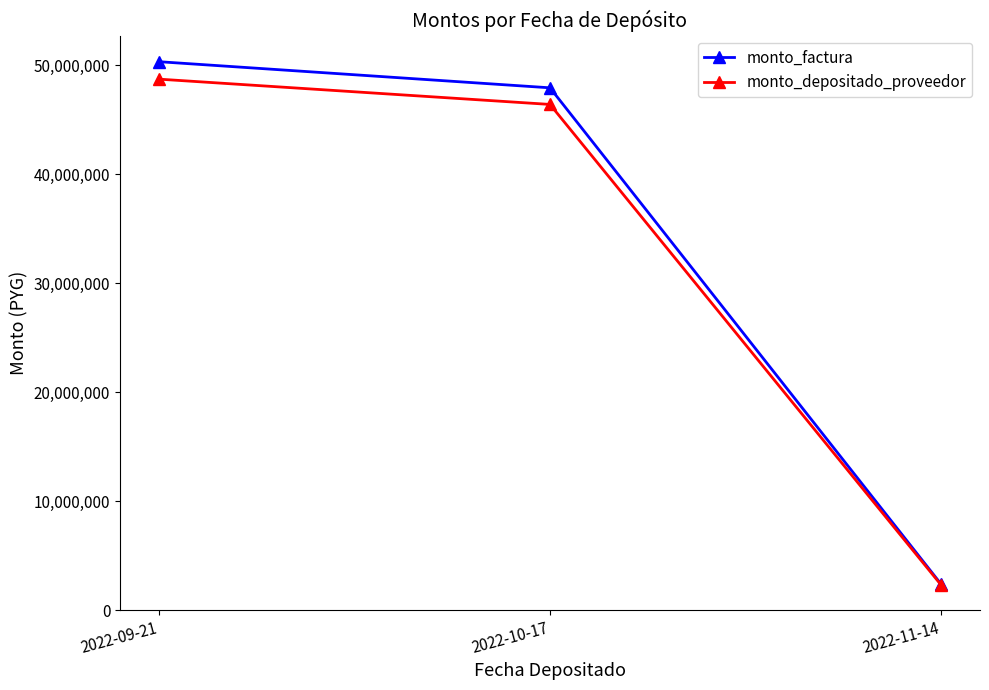

How many lines are shown in the chart?

2